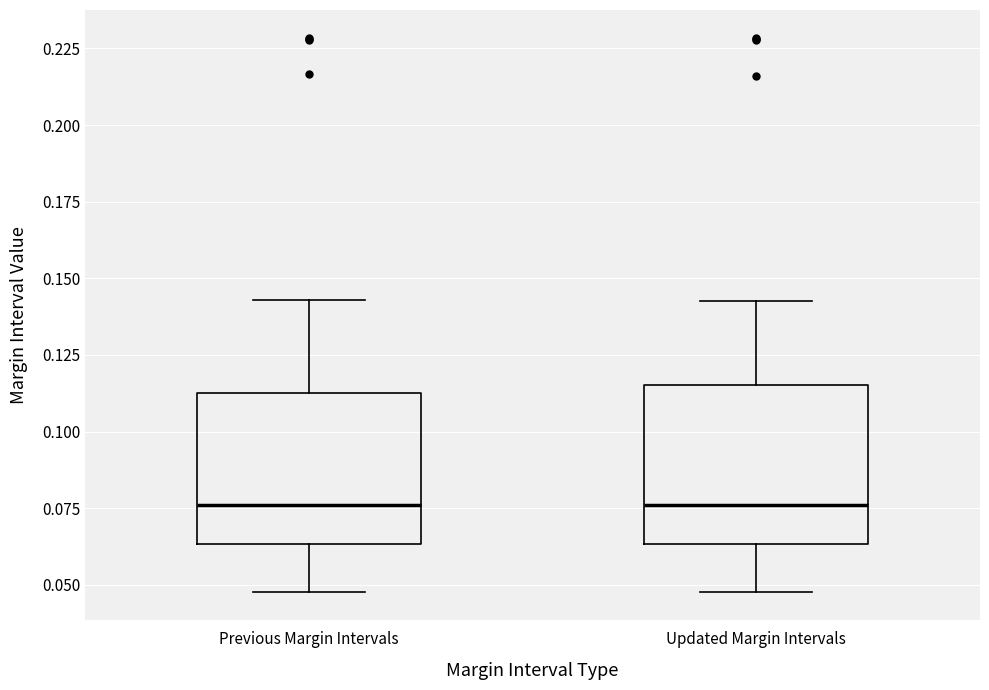

Reading left to right, read every box against the y-axis: the position of its median line, the range the box covers, and the ends of its whiskers. The values are not printed on the chart, so give them approximately, as read against the axis.

Previous Margin Intervals: median 0.075, box 0.065 to 0.115, whiskers 0.050 to 0.145
Updated Margin Intervals: median 0.075, box 0.065 to 0.115, whiskers 0.050 to 0.145